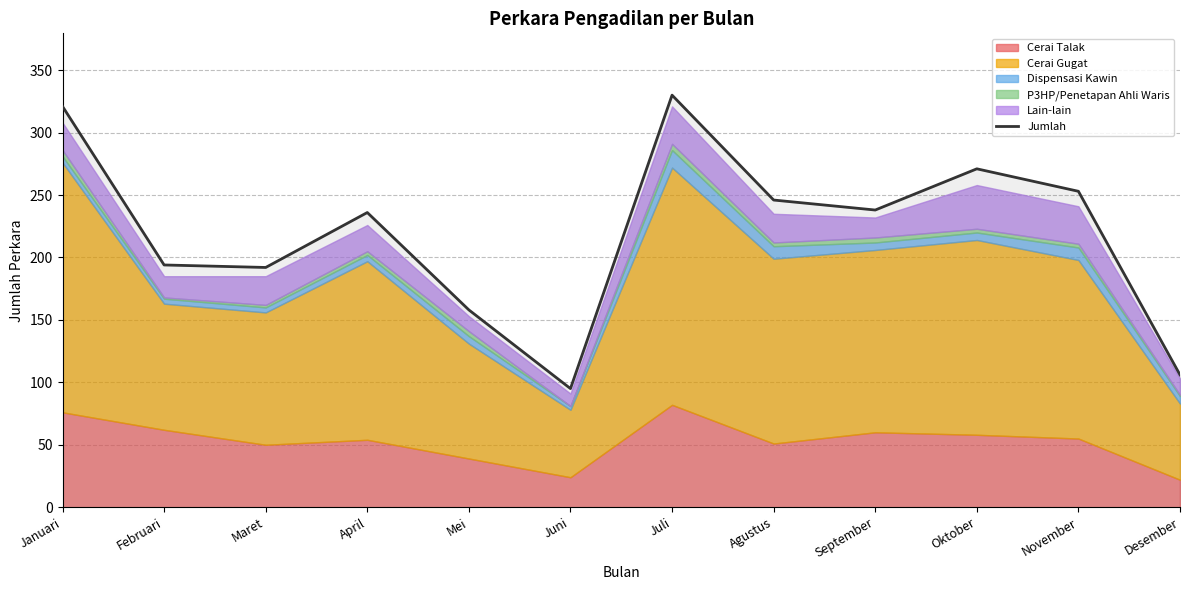

Where is the first local maximum?

April